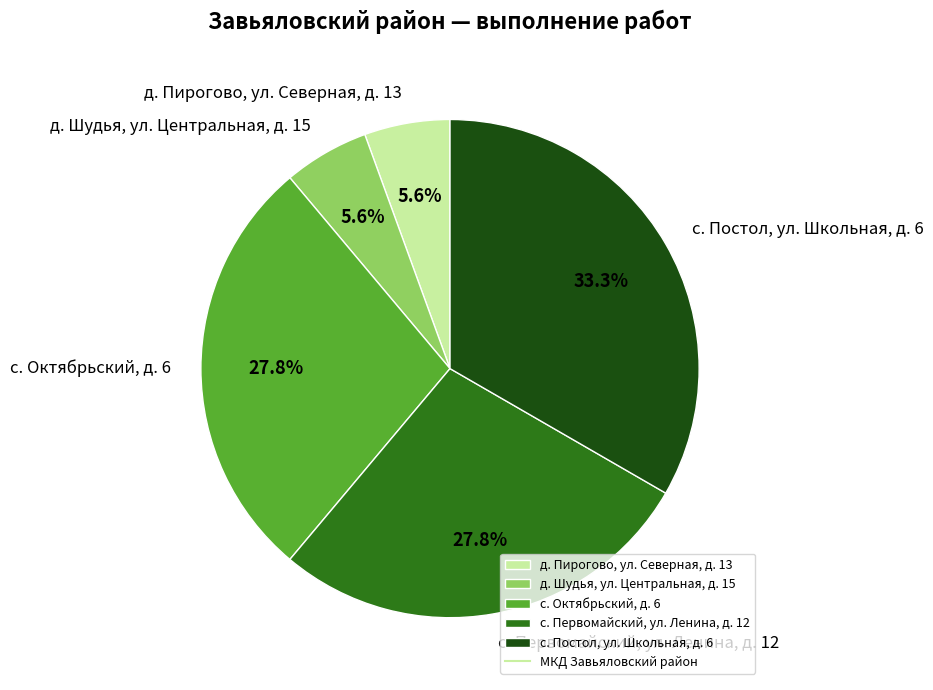

Does д. Шудья, ул. Центральная, д. 15 account for over 50% of the chart?

No